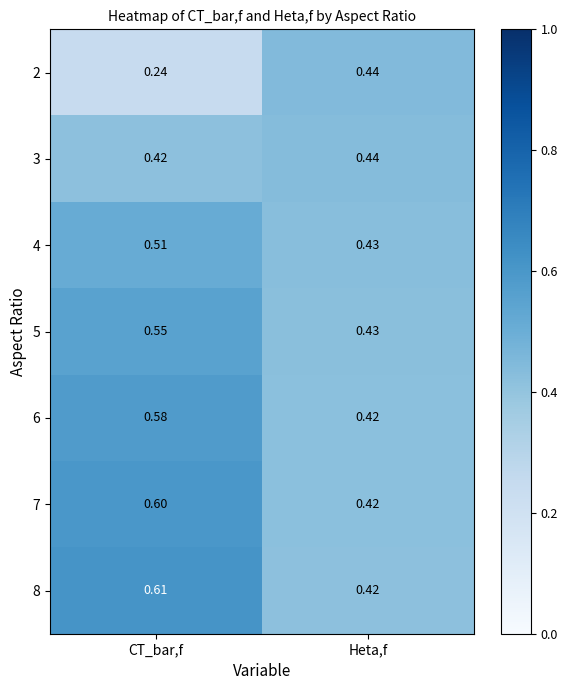

Is the value of 6 at CT_bar,f greater than the value of 8 at CT_bar,f?

No